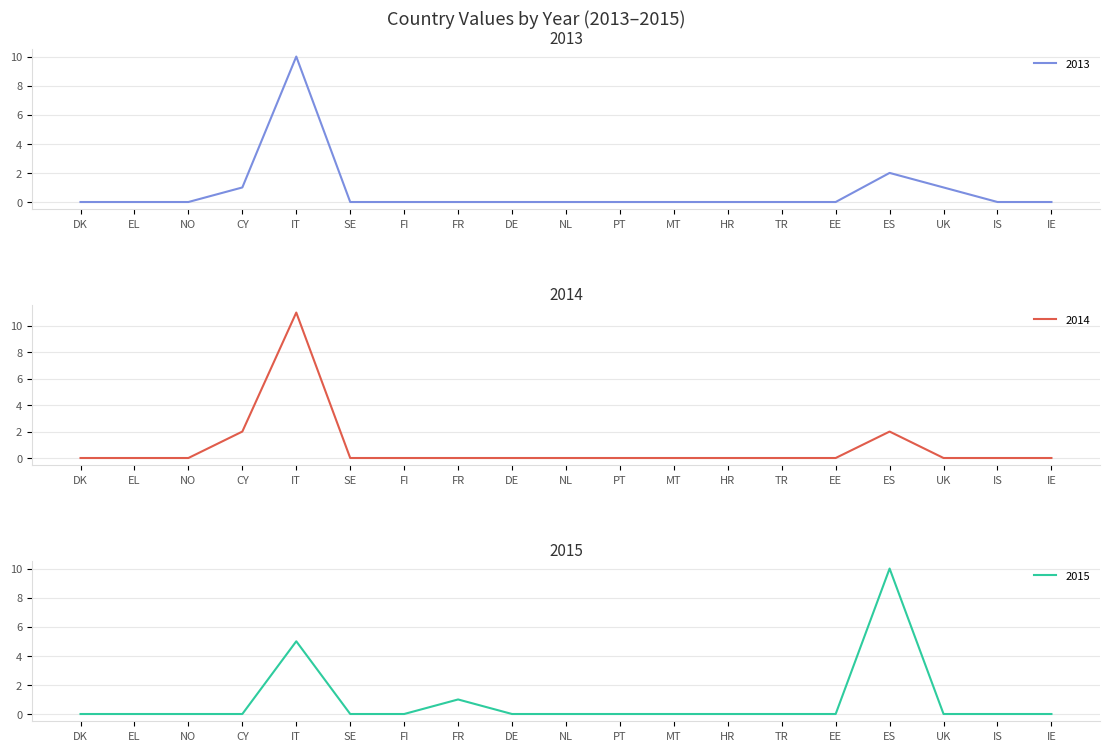

Reading right to left, what are all the values shown in this chart?

2013: IE=0	IS=0	UK=1	ES=2	EE=0	TR=0	HR=0	MT=0	PT=0	NL=0	DE=0	FR=0	FI=0	SE=0	IT=10	CY=1	NO=0	EL=0	DK=0
2014: IE=0	IS=0	UK=0	ES=2	EE=0	TR=0	HR=0	MT=0	PT=0	NL=0	DE=0	FR=0	FI=0	SE=0	IT=11	CY=2	NO=0	EL=0	DK=0
2015: IE=0	IS=0	UK=0	ES=10	EE=0	TR=0	HR=0	MT=0	PT=0	NL=0	DE=0	FR=1	FI=0	SE=0	IT=5	CY=0	NO=0	EL=0	DK=0